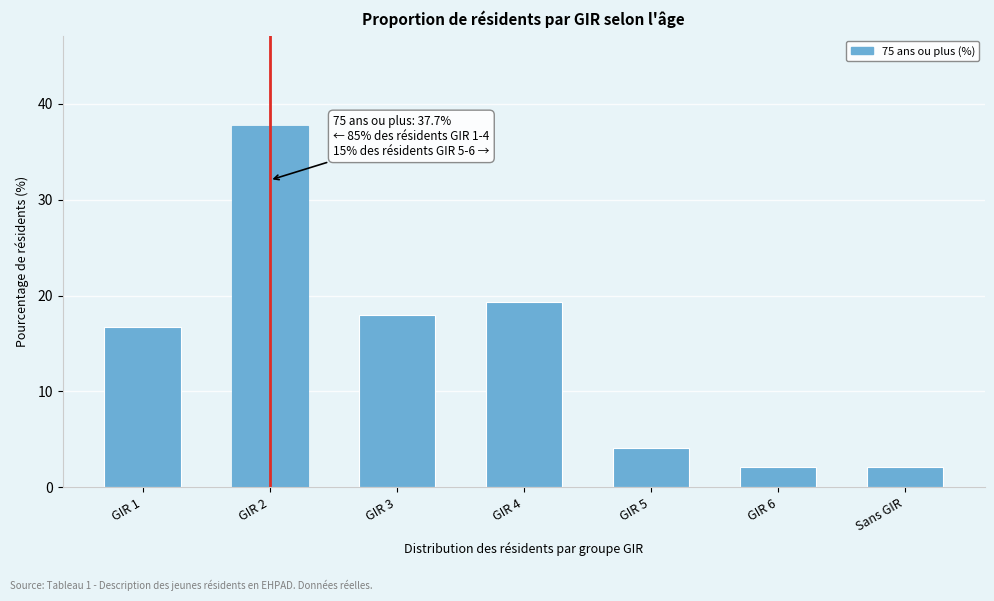

Reading left to right, transcribe all the data shown in this chart.

16.7	37.7	18.0	19.3	4.1	2.1	2.1